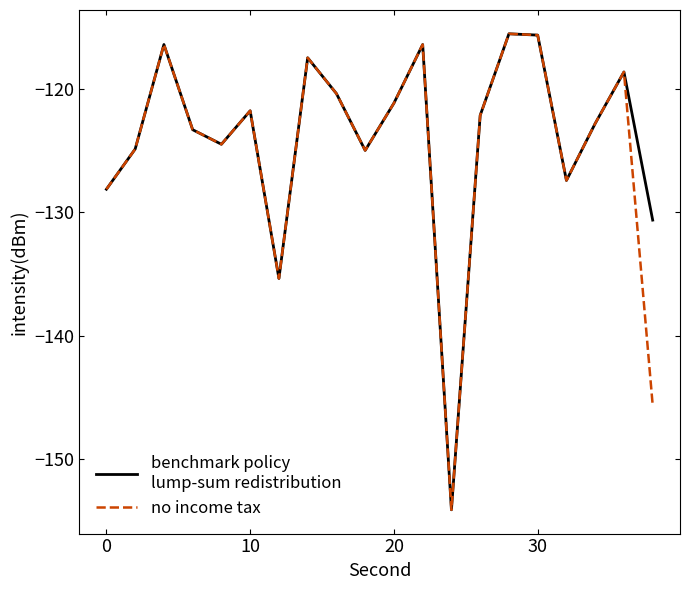

What is the smallest value displayed?

-154.1